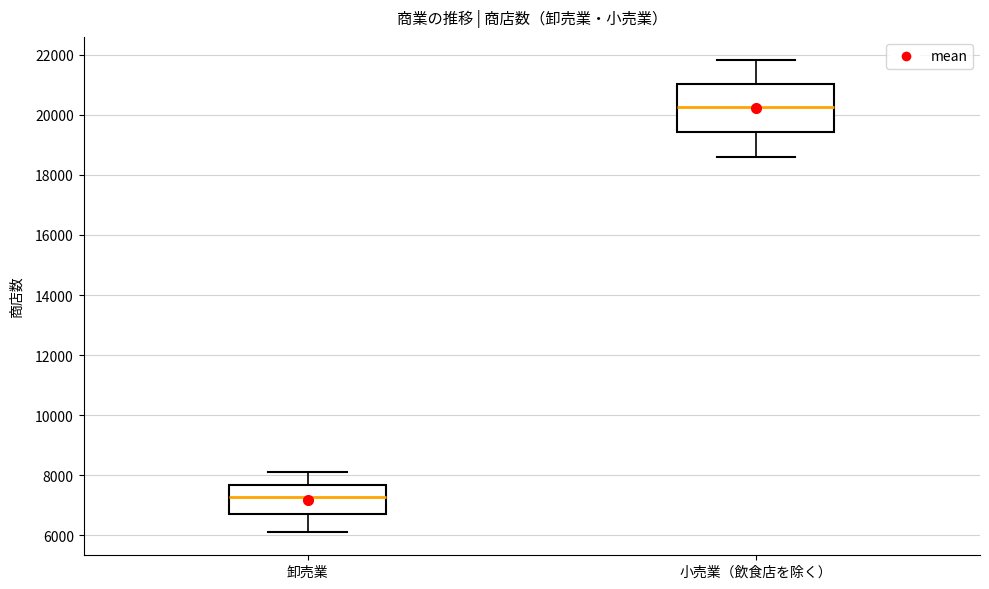

Reading left to right, read every box against the y-axis: the position of its median line, the range the box covers, and the ends of its whiskers. The values are not printed on the chart, so give them approximately, as read against the axis.

卸売業: median 7200, box 6600 to 7600, whiskers 6200 to 8000
小売業（飲食店を除く）: median 20200, box 19400 to 21000, whiskers 18600 to 21800